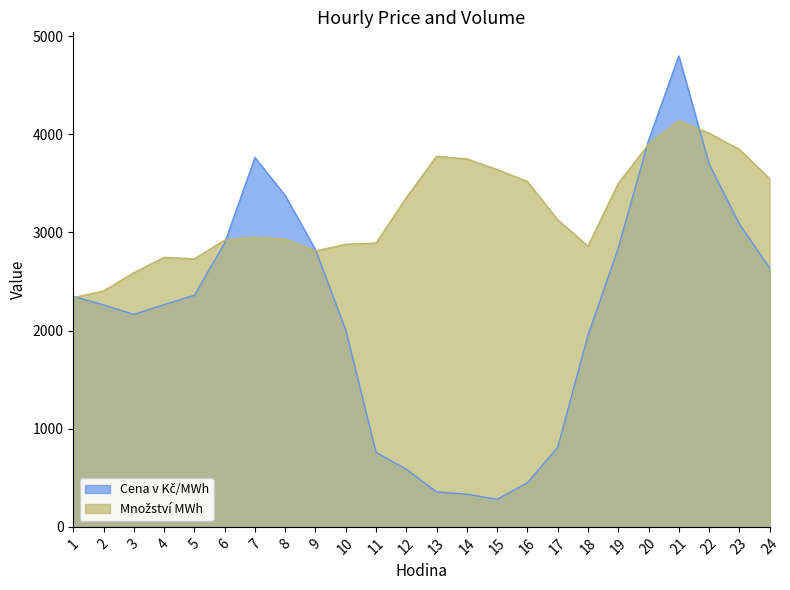

What is the difference between the Množství MWh values at 8 and 15?

709.4